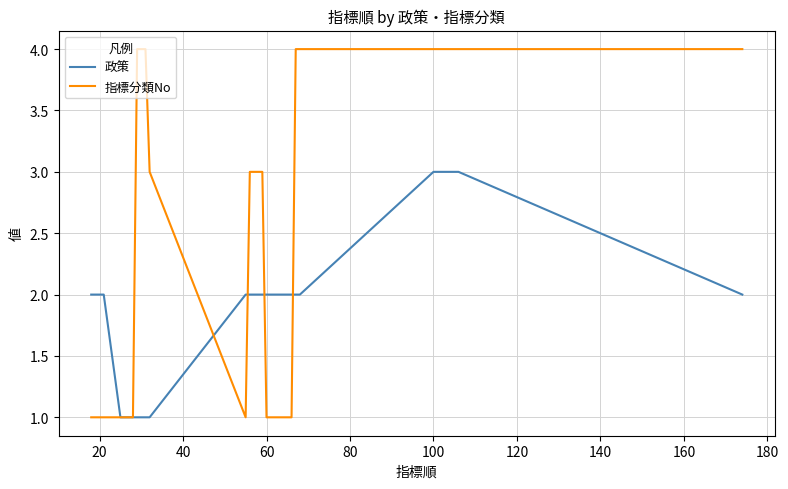

Which series has the largest total across all categories?

指標分類No